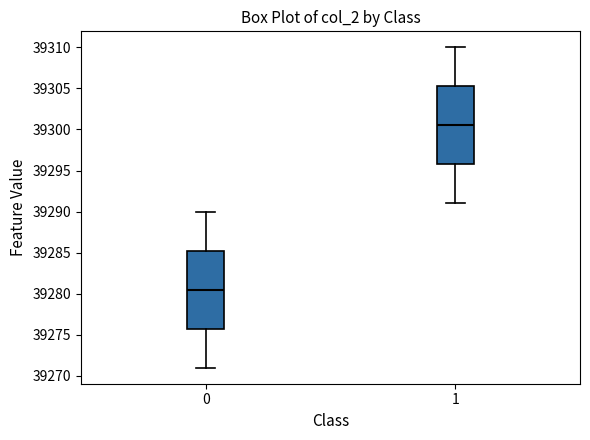

Reading left to right, read every box against the y-axis: the position of its median line, the range the box covers, and the ends of its whiskers. The values are not printed on the chart, so give them approximately, as read against the axis.

0: median 39280.5, box 39276.0 to 39285.5, whiskers 39271.0 to 39290.0
1: median 39300.5, box 39296.0 to 39305.5, whiskers 39291.0 to 39310.0